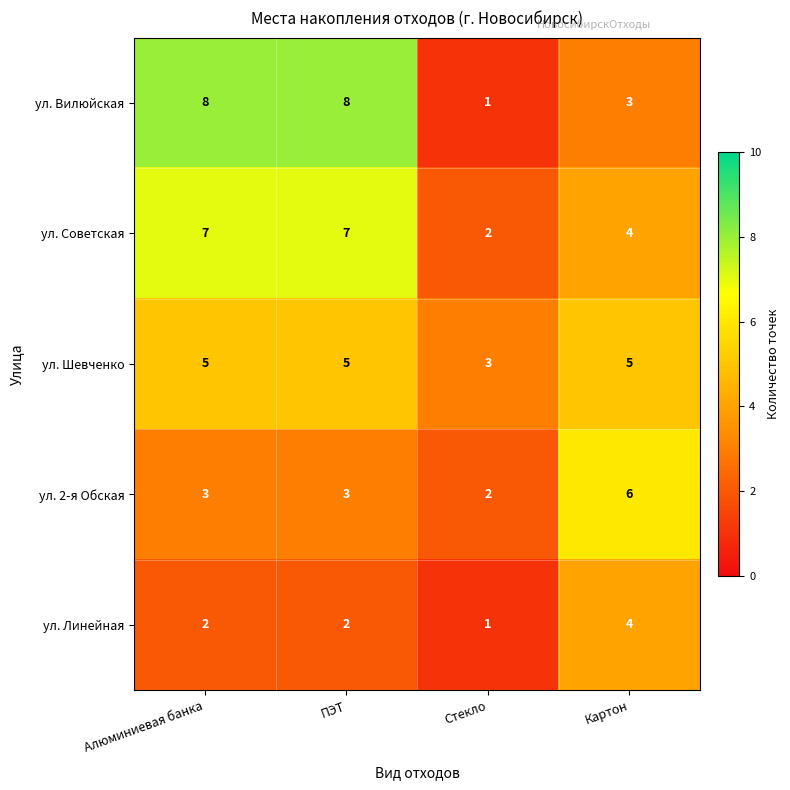

Count the number of data series in this chart.

5